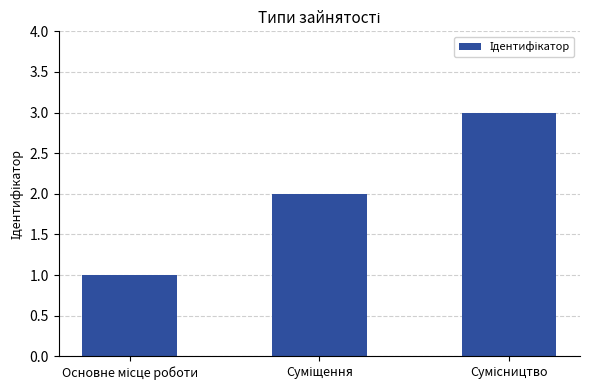

What is the sum of all values?

6